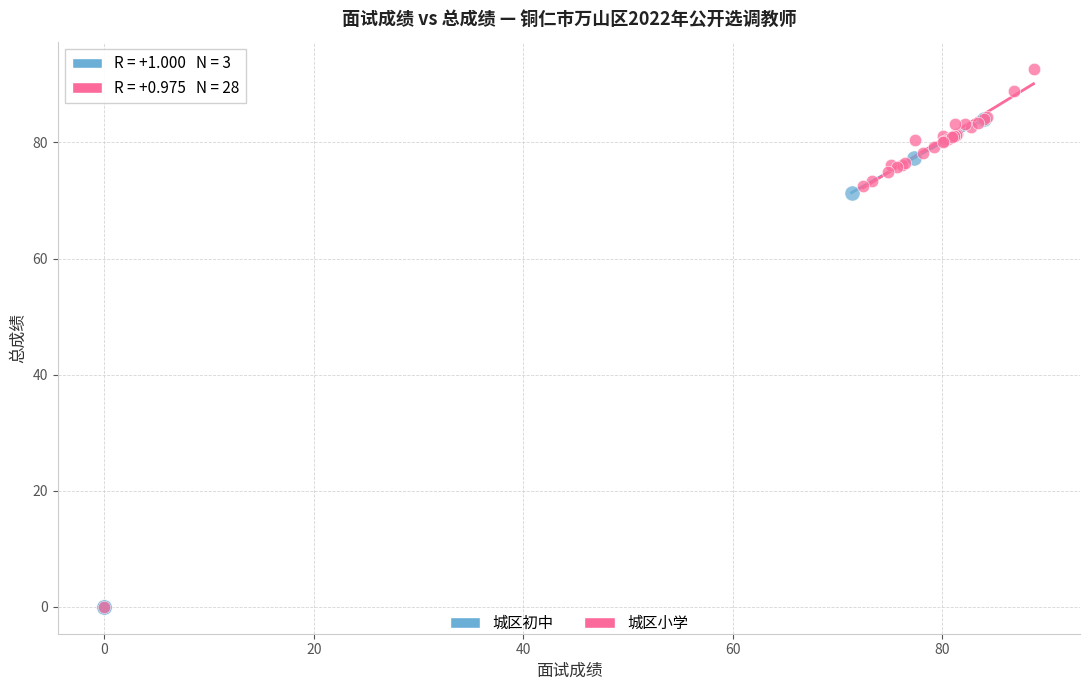

What are all the series names shown in the legend?

城区初中, 城区小学